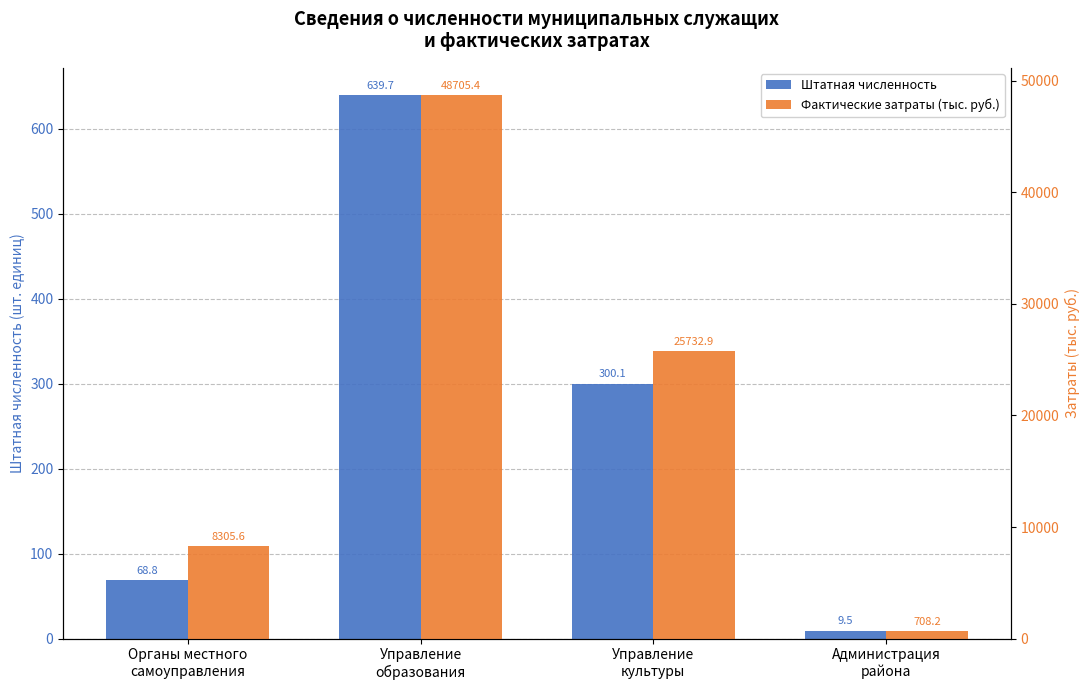

At which label does Фактические затраты (тыс. руб.) first exceed 25732?

Управление
образования